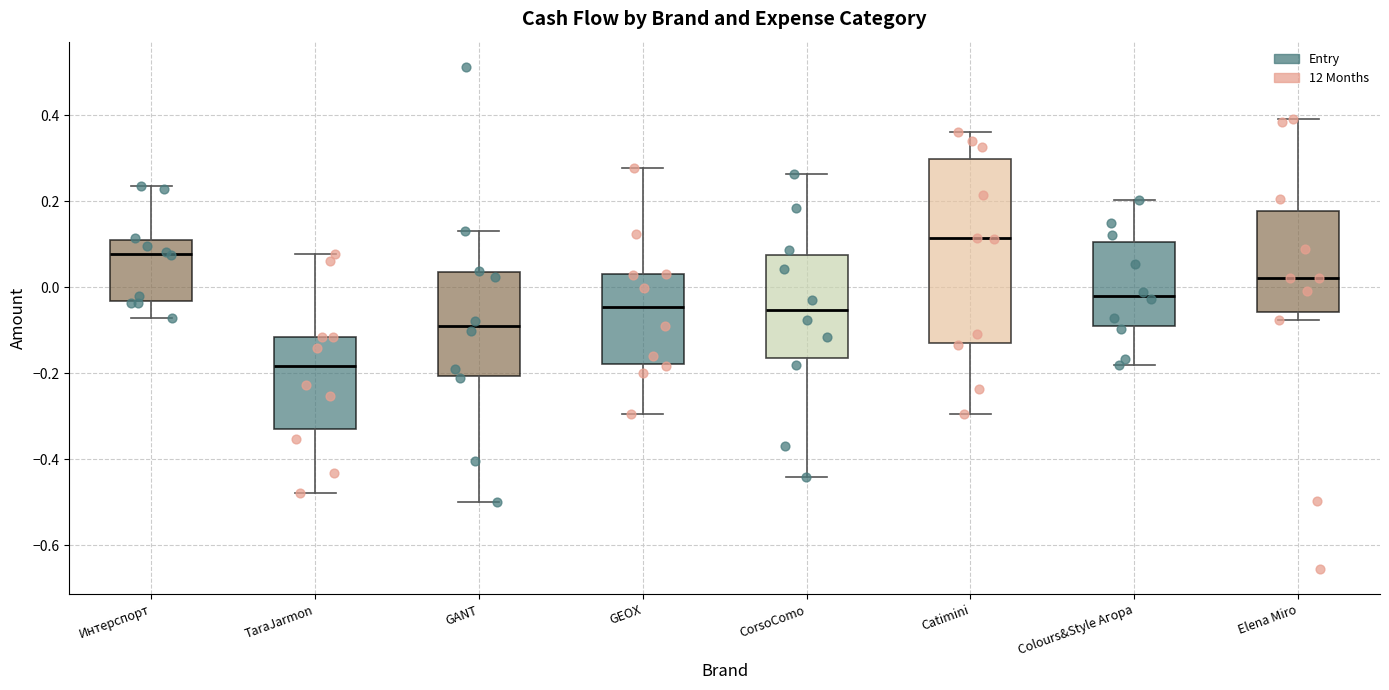

Which box is the tallest, from its lower edge to its upper edge?

Catimini